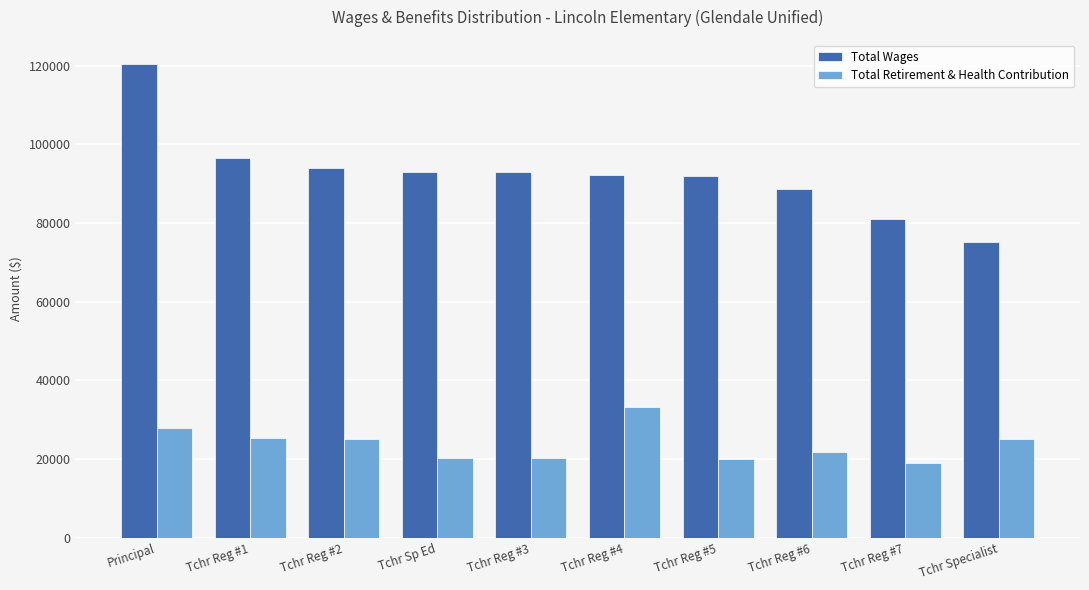

What is the sum of all Total Wages values?

925424